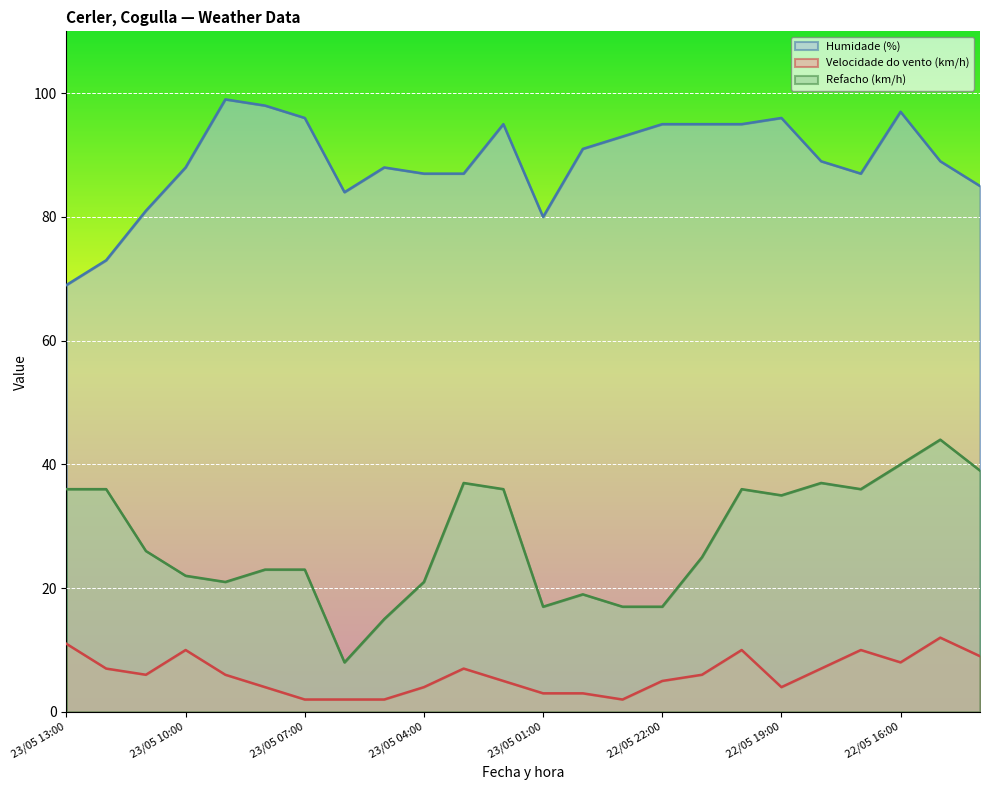

Which series has the widest spread of values?

Refacho (km/h)